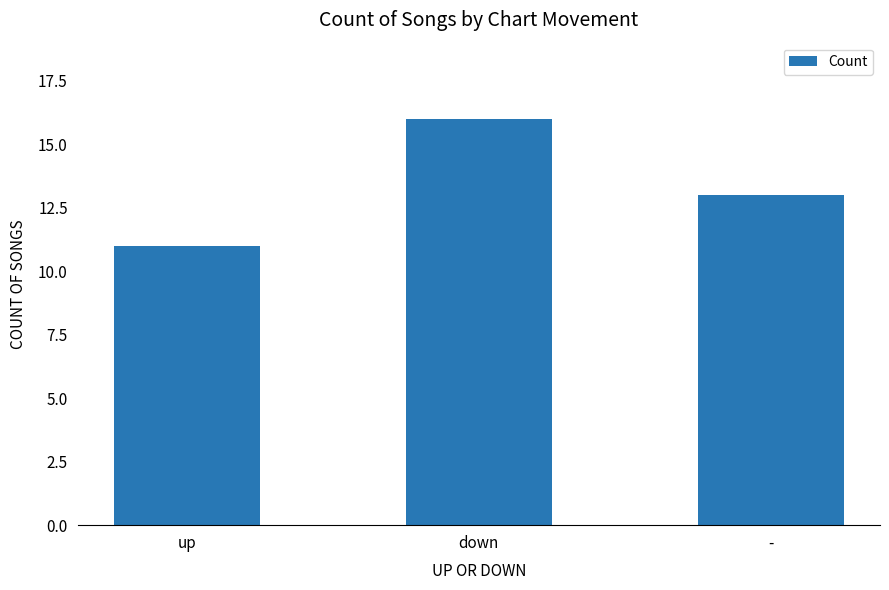

Reading right to left, extract all data points from this chart.

13	16	11